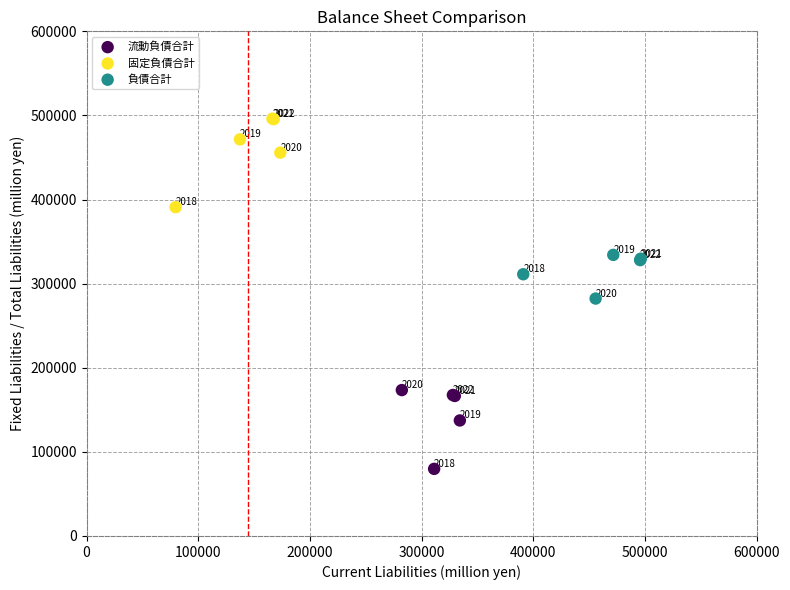

Which series has the widest spread of Y values?

固定負債合計